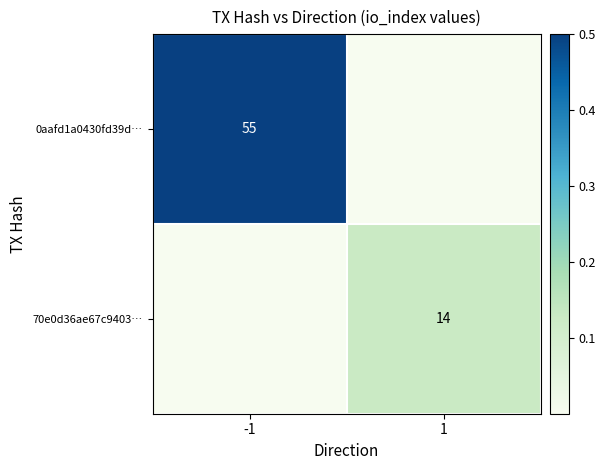

The 70e0d36ae67c9403… series shows 23 at 1. True or false?

False